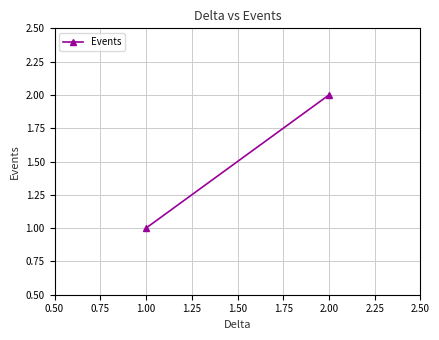

What is the sum of all values?

3